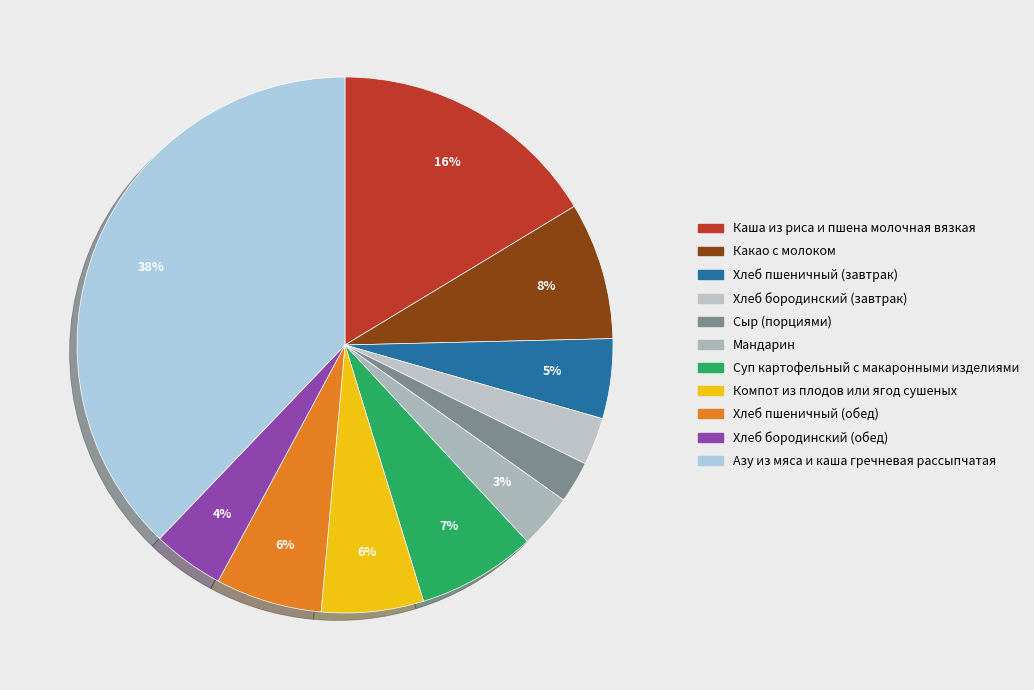

What percentage is the Хлеб пшеничный (обед) slice, to the nearest percent?

6%